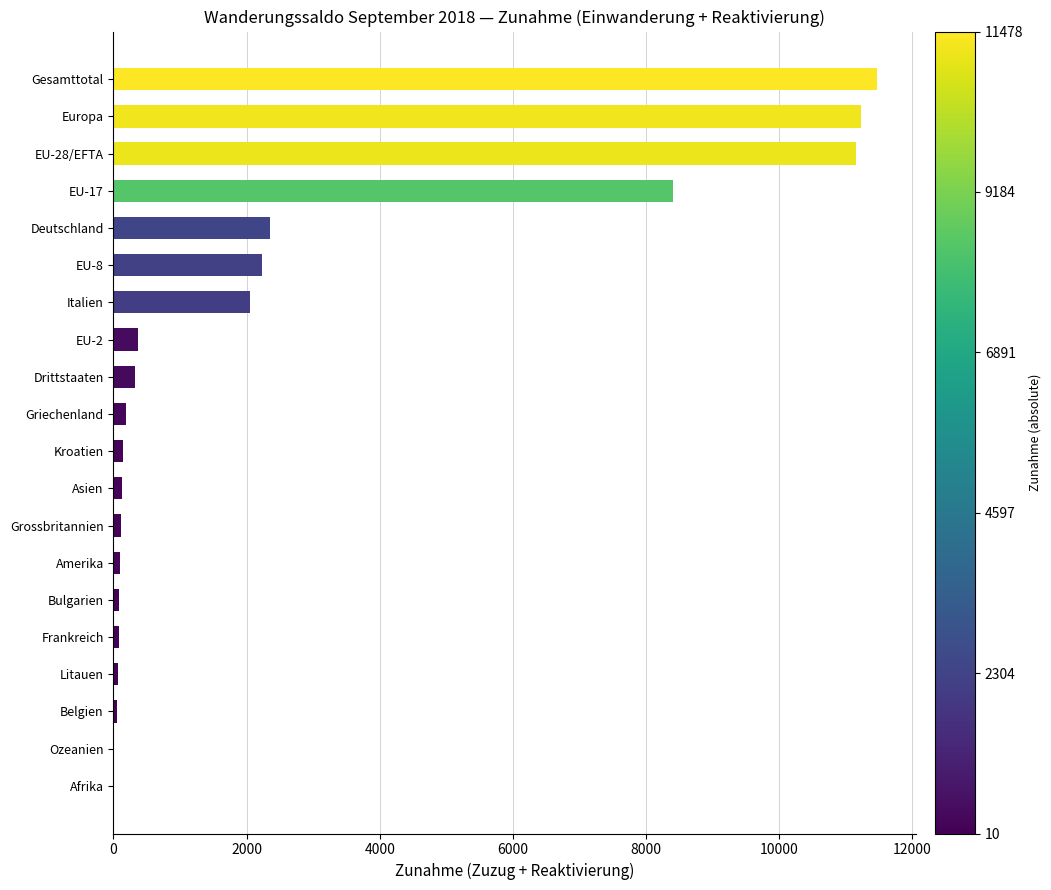

Between EU-2 and Deutschland, which is larger?

Deutschland